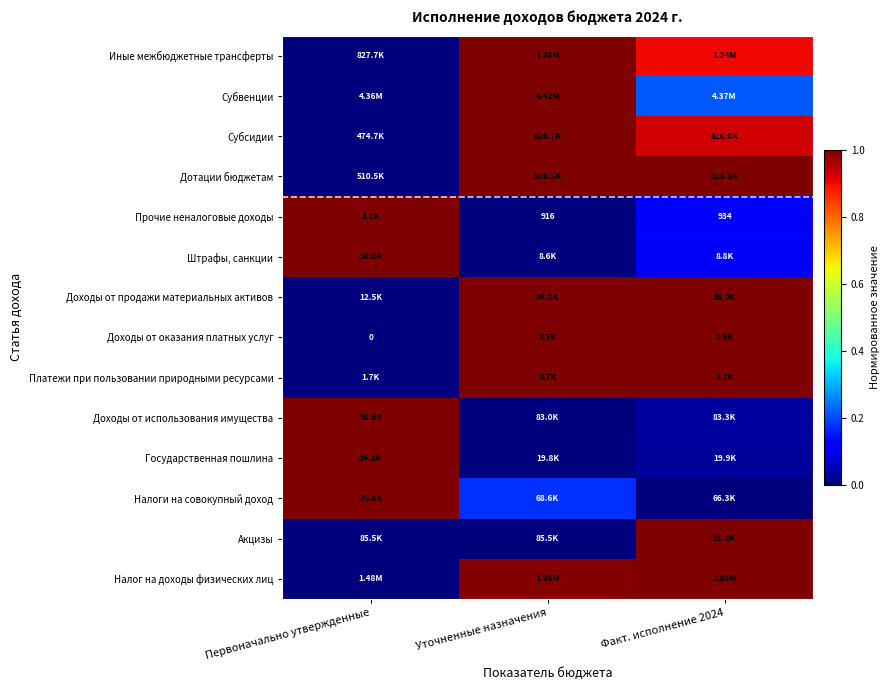

Rank the categories by Доходы от использования имущества value from highest to lowest.

Первоначально утвержденные, Факт. исполнение 2024, Уточненные назначения